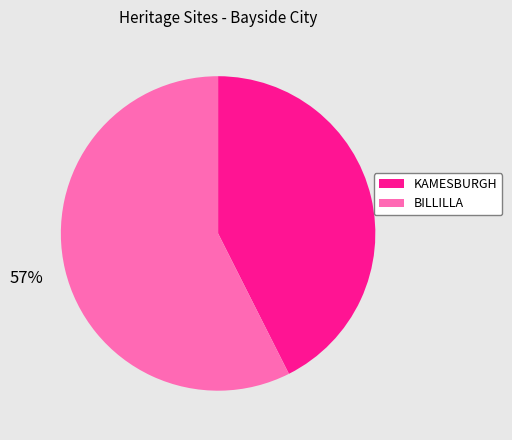

Which category has the smallest portion of the pie?

KAMESBURGH